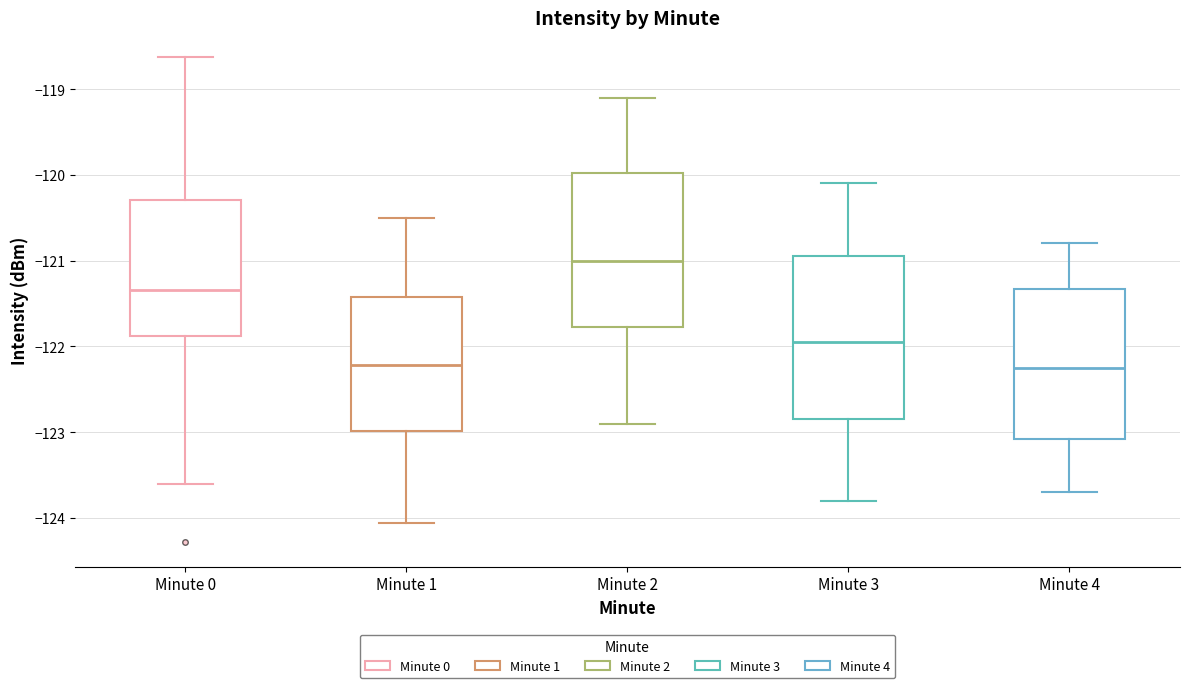

Where does the upper whisker of the box for Minute 1 end on the y-axis? The values are not printed on the chart, so give them approximately, as read against the axis.

-120.5